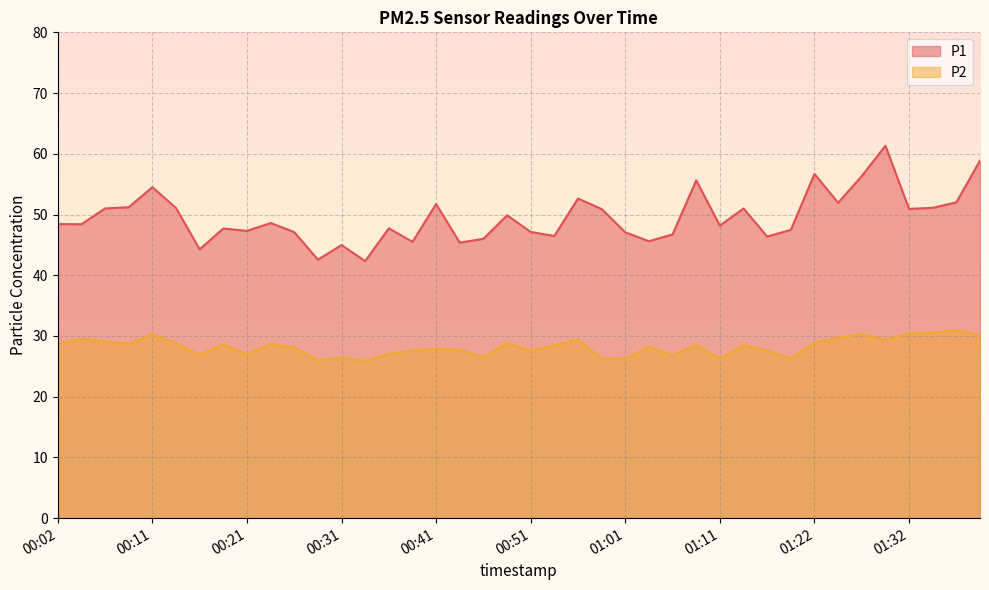

True or false: P1 and P2 cross at least once.

False